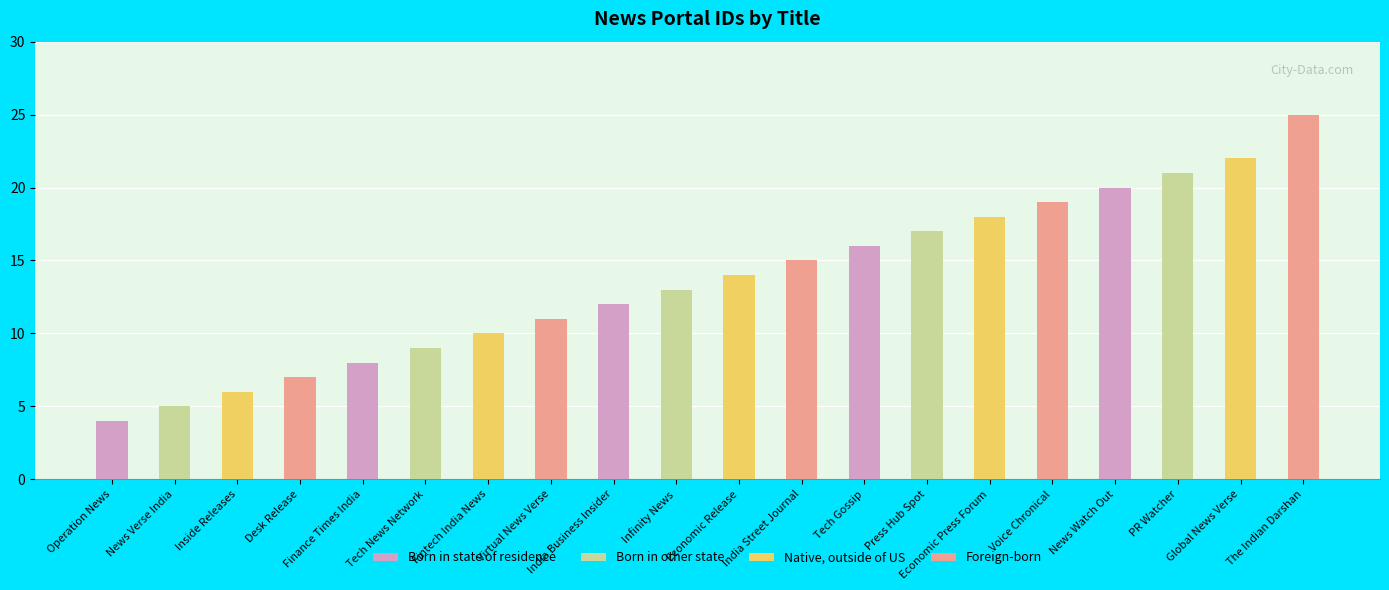

What is the value of the 3rd bar from the left?

6